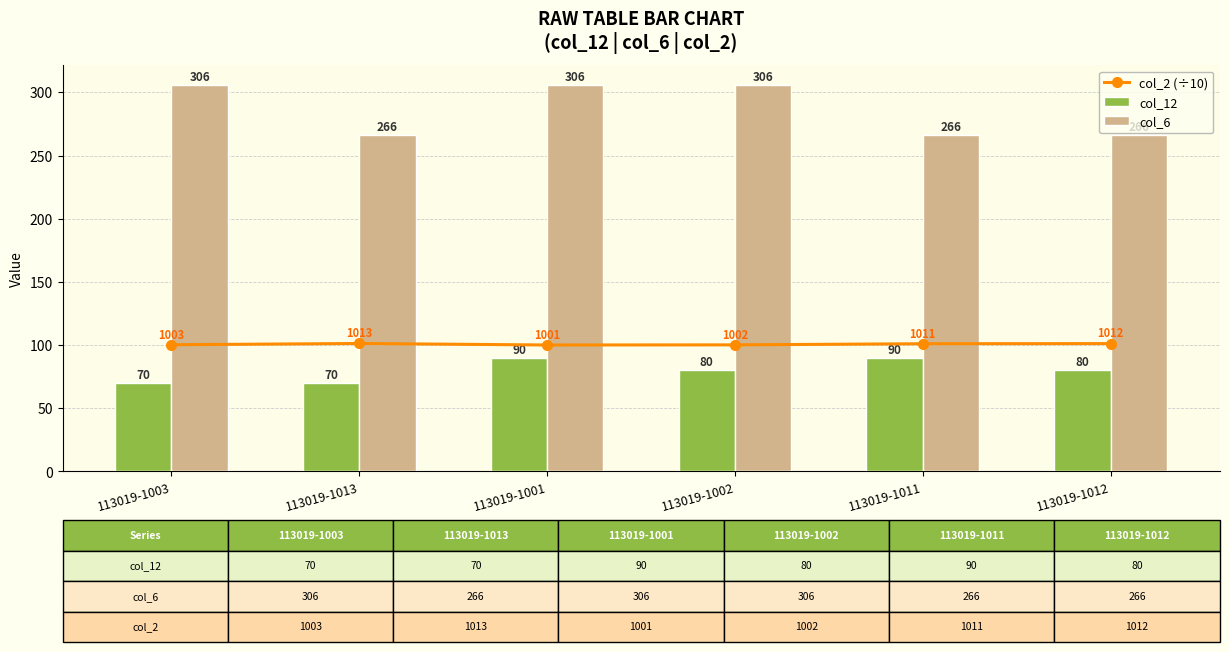

What is the greatest value displayed?

306.0